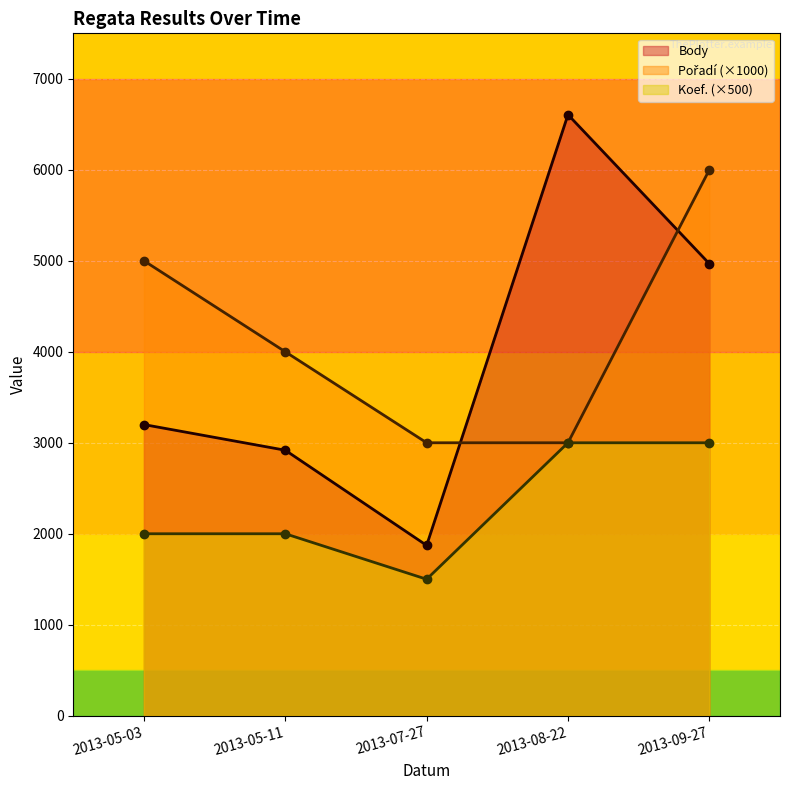

Which category has the highest value in the Koef. series?

2013-08-22